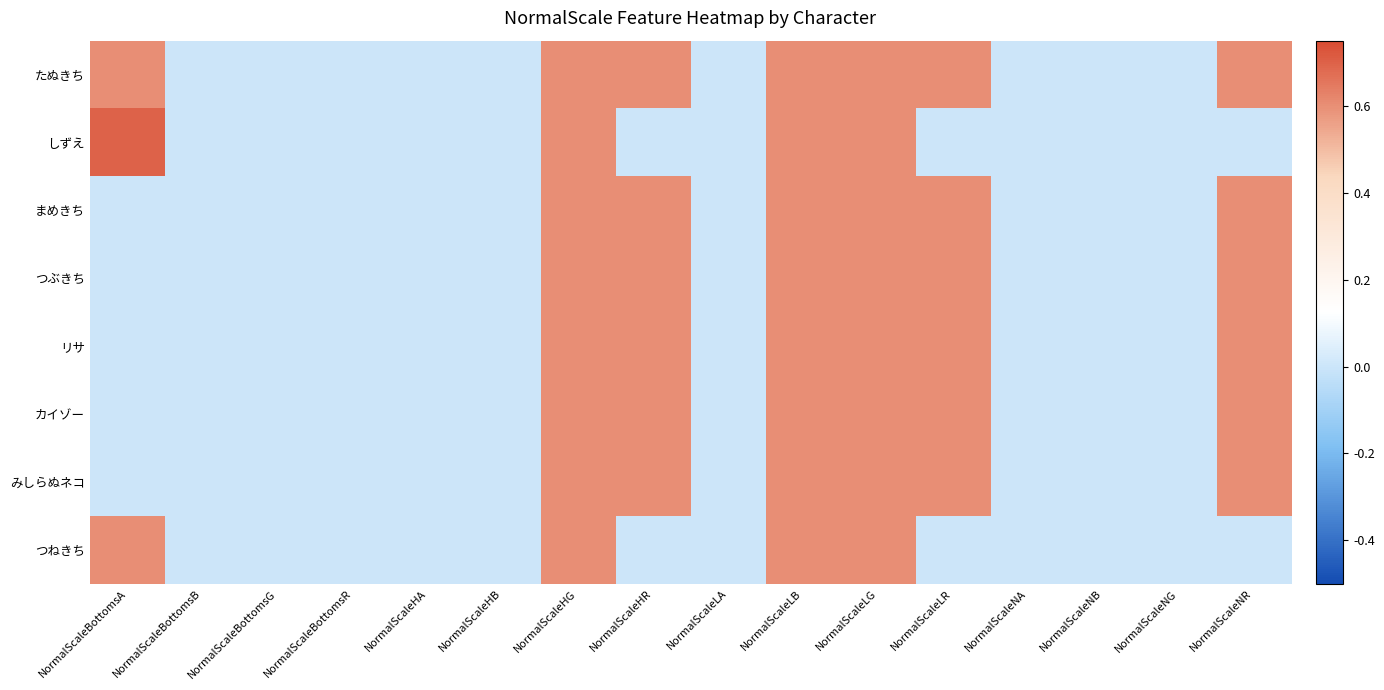

At which category is the sum across all series the highest?

NormalScaleHG